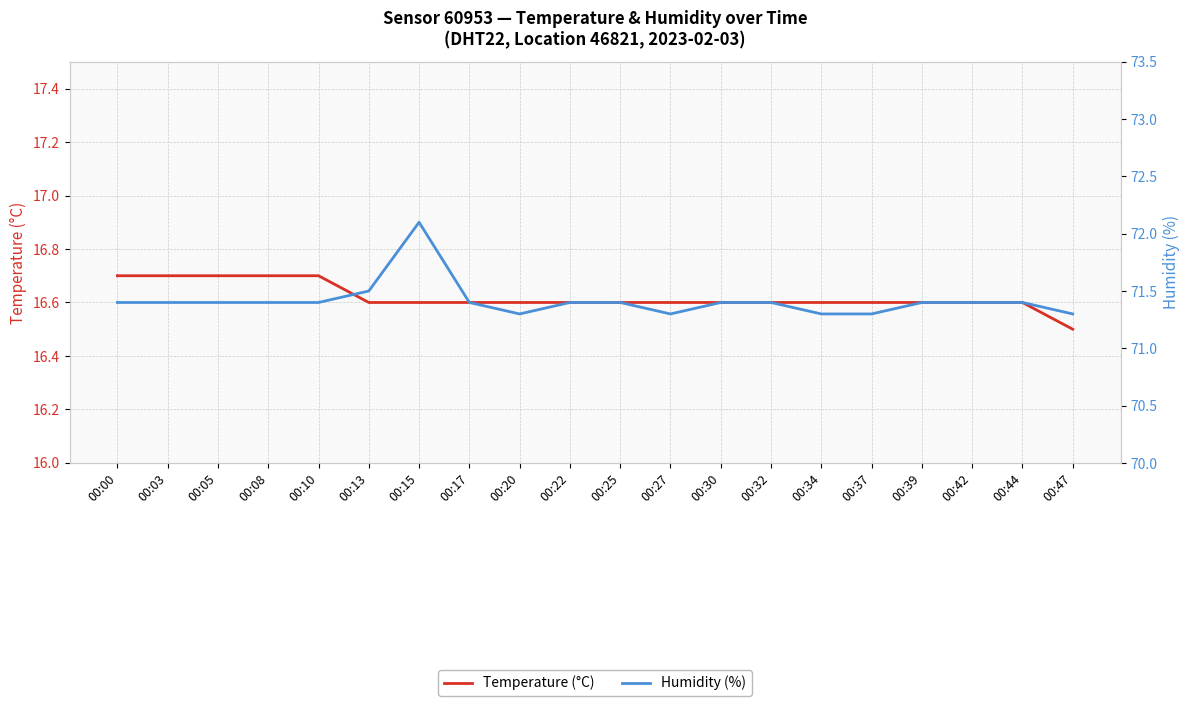

The value of Humidity (%) at 00:27 is 97.7. True or false?

False